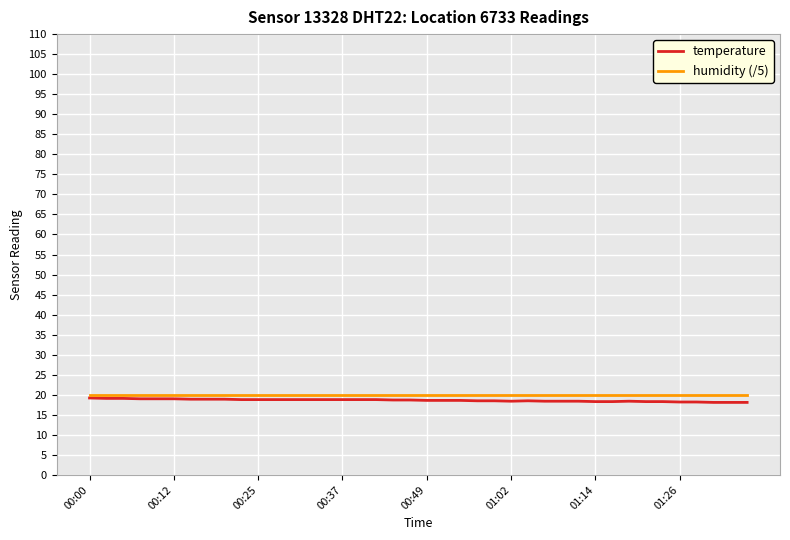

What is the smallest value displayed?

18.1